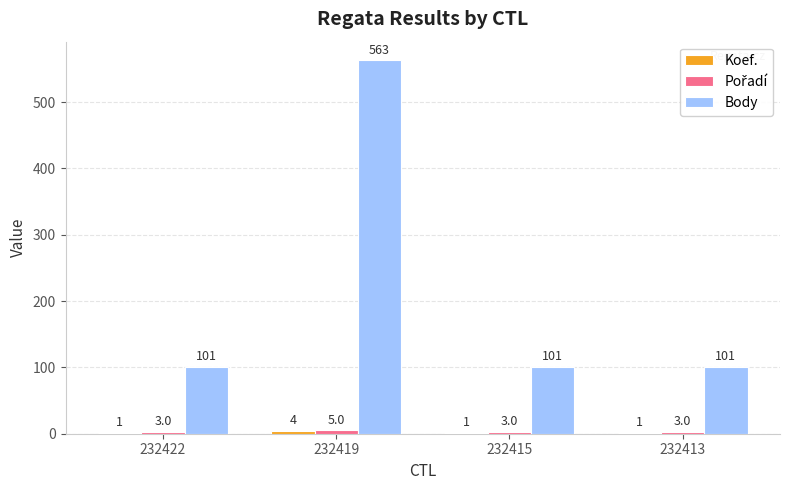

Which series has the largest total across all categories?

Body